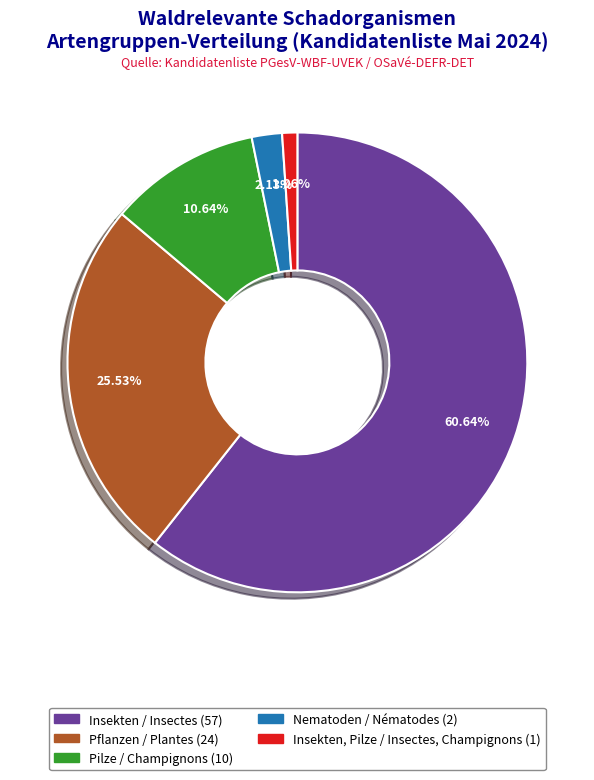

Does Nematoden / Nématodes account for over 50% of the chart?

No